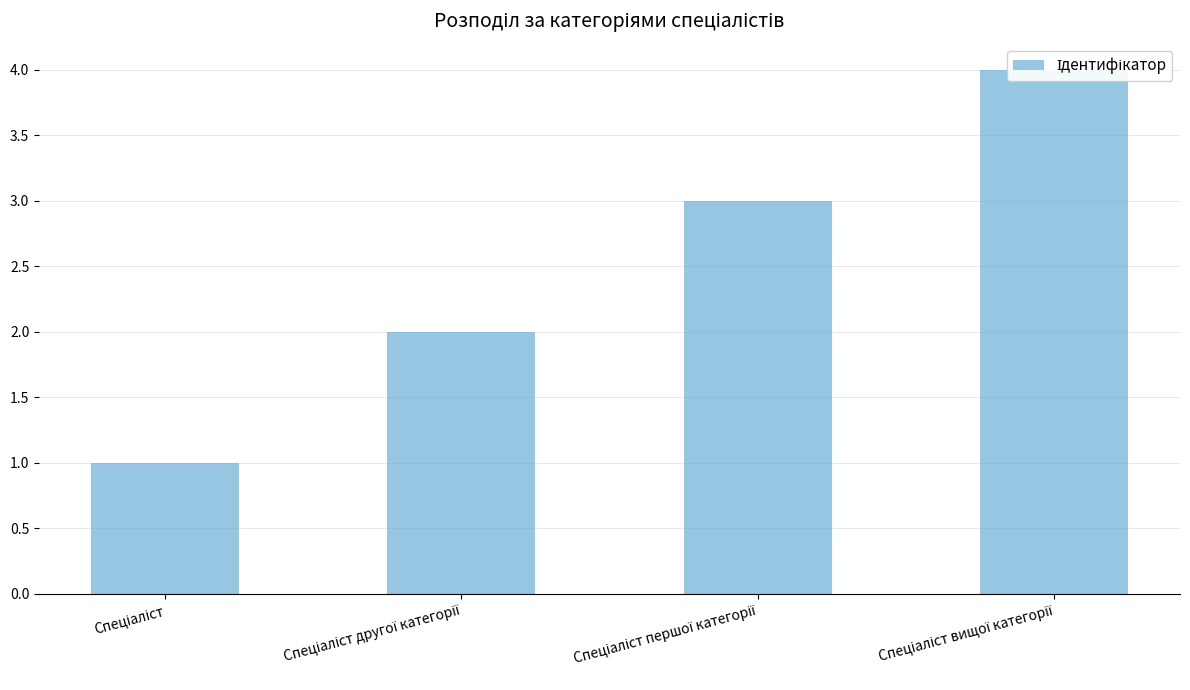

What is the ratio of the value at Спеціаліст першої категорії to the value at Спеціаліст вищої категорії?

0.8